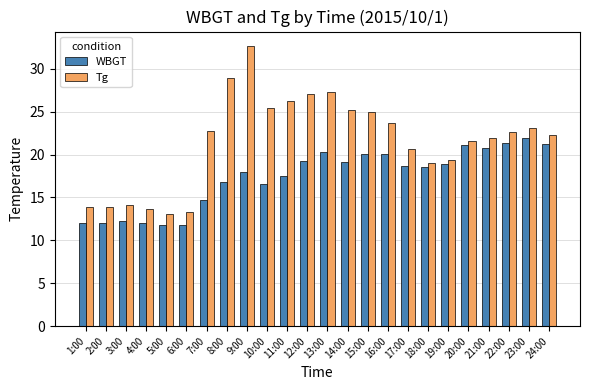

Rank the series at 1:00 from highest to lowest value.

Tg, WBGT